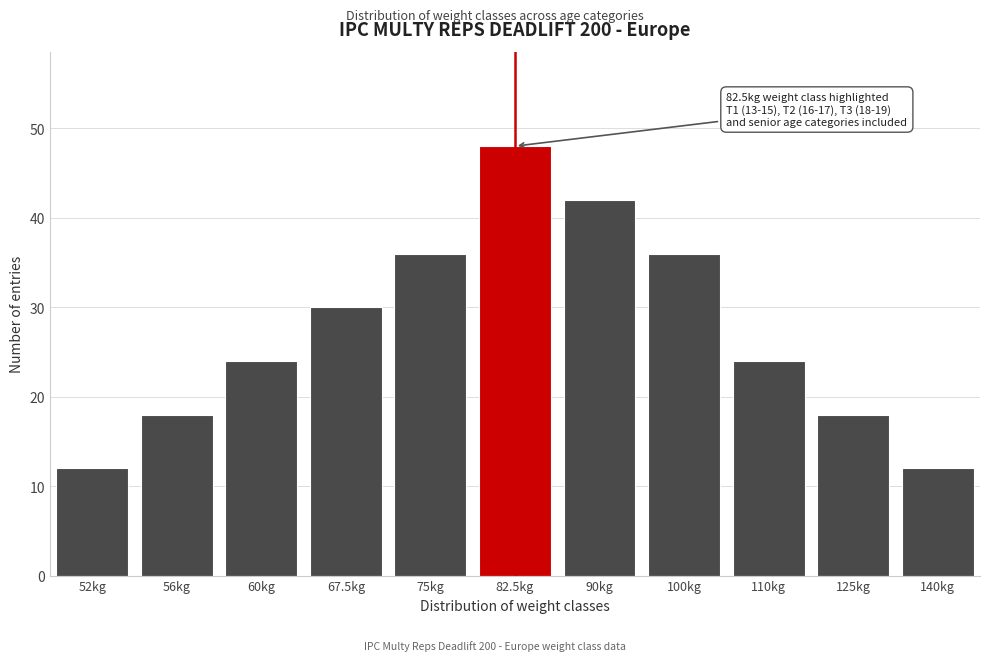

Reading left to right, what are all the values shown in this chart?

12	18	24	30	36	48	42	36	24	18	12